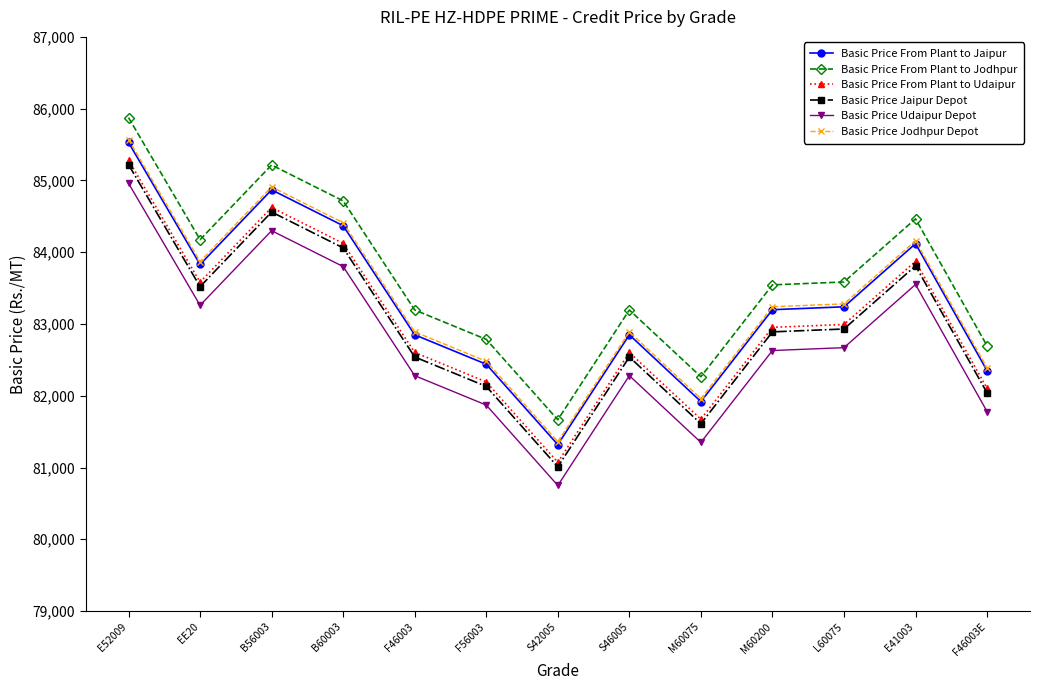

Where is the first local minimum for Basic Price From Plant to Jaipur?

EE20